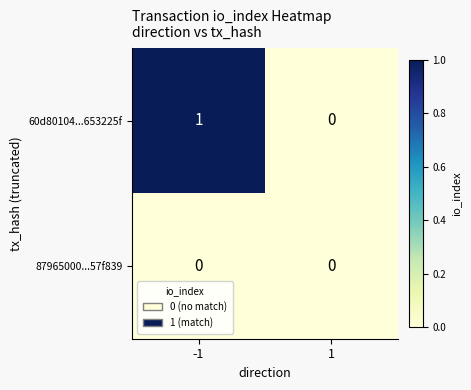

Which series has the largest total across all categories?

60d80104...653225f